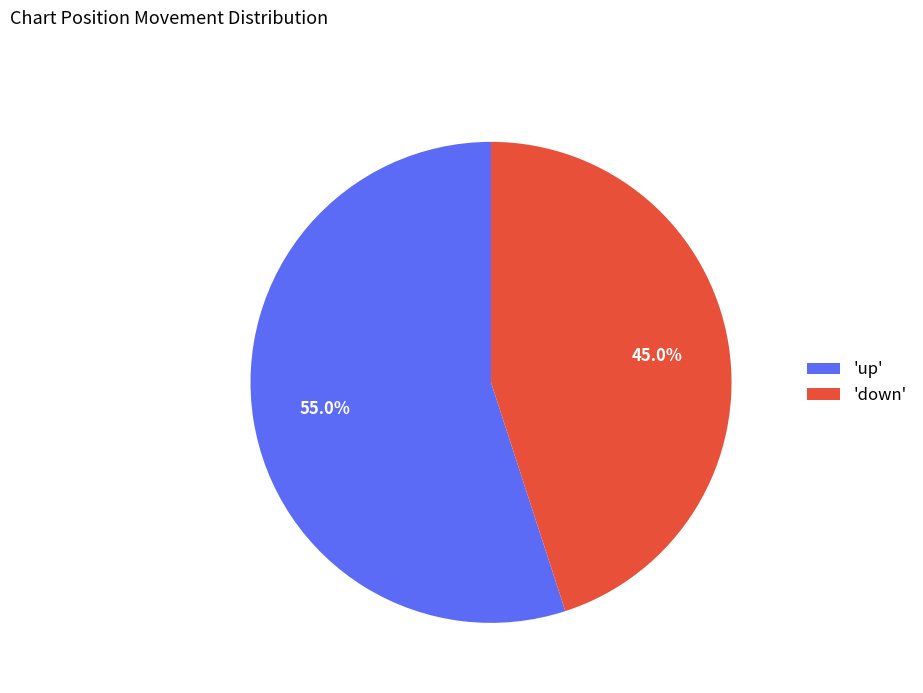

Rank the categories by value from lowest to highest.

'down', 'up'